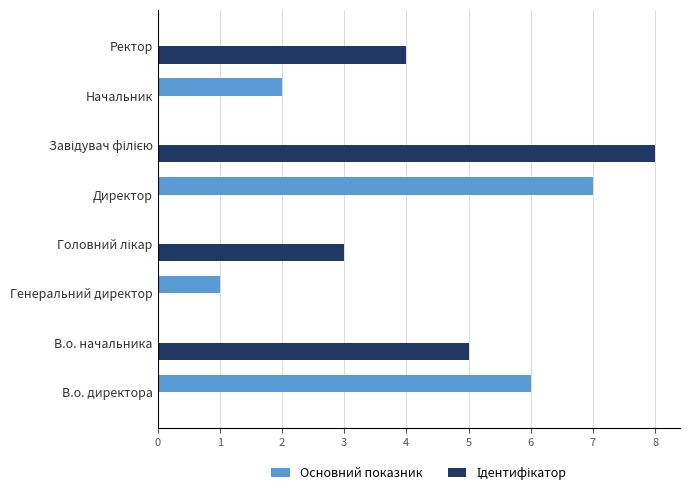

True or false: Основний показник has a value of 2 at Генеральний директор.

False